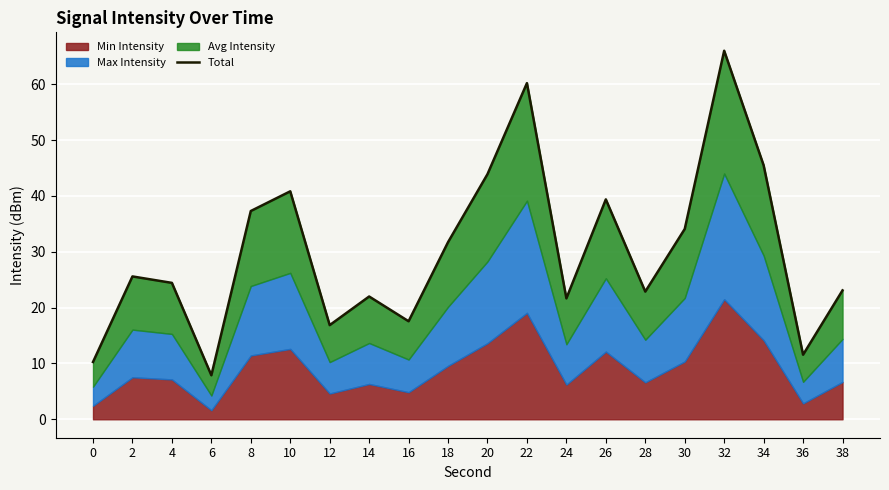

How many lines are shown in the chart?

1